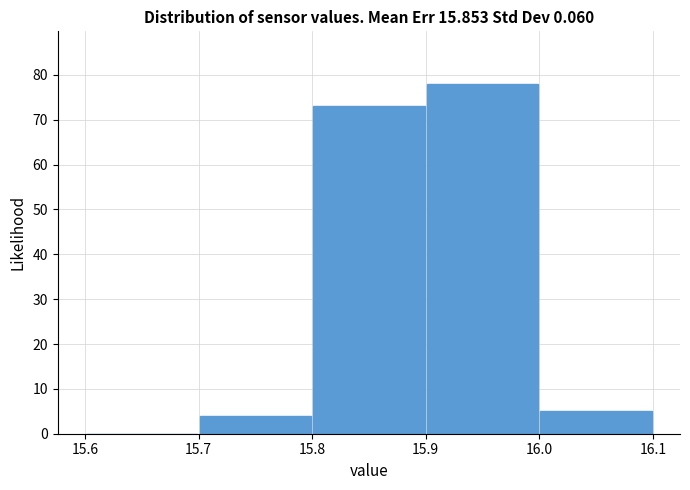

Reading left to right, list every bar in this chart as the range it spans on the x-axis followed by its height. The values are not printed on the chart, so give them approximately, as read against the axis.

15.6 to 15.7: 0
15.7 to 15.8: 4
15.8 to 15.9: 73
15.9 to 16.0: 78
16.0 to 16.1: 5